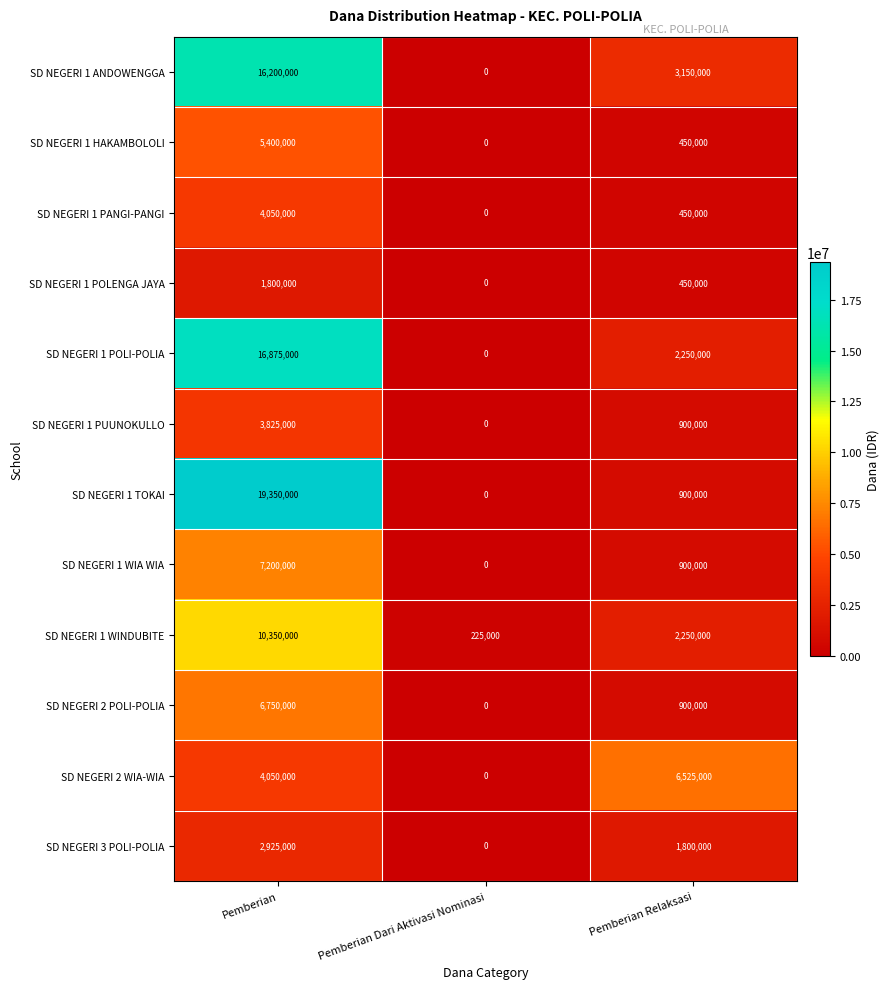

What is the sum of the SD NEGERI 1 TOKAI values at Pemberian Dari Aktivasi Nominasi and Pemberian Relaksasi?

900000